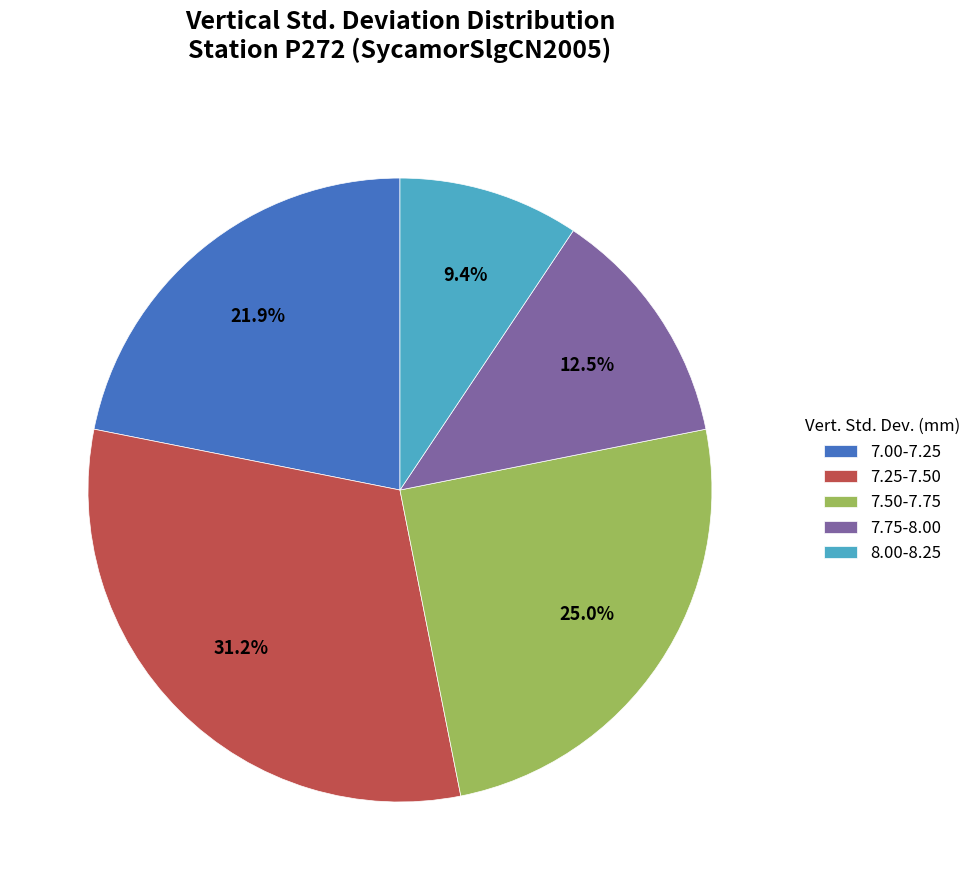

Is there a majority slice in this chart?

No